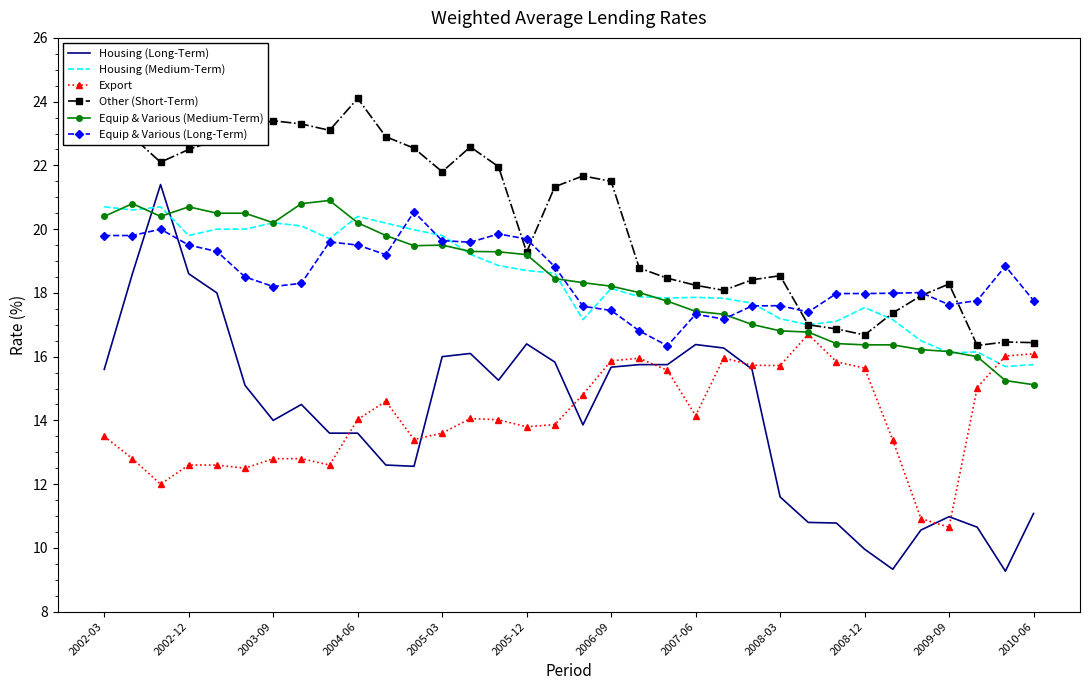

Which series has the widest spread of values?

Housing (Long-Term)